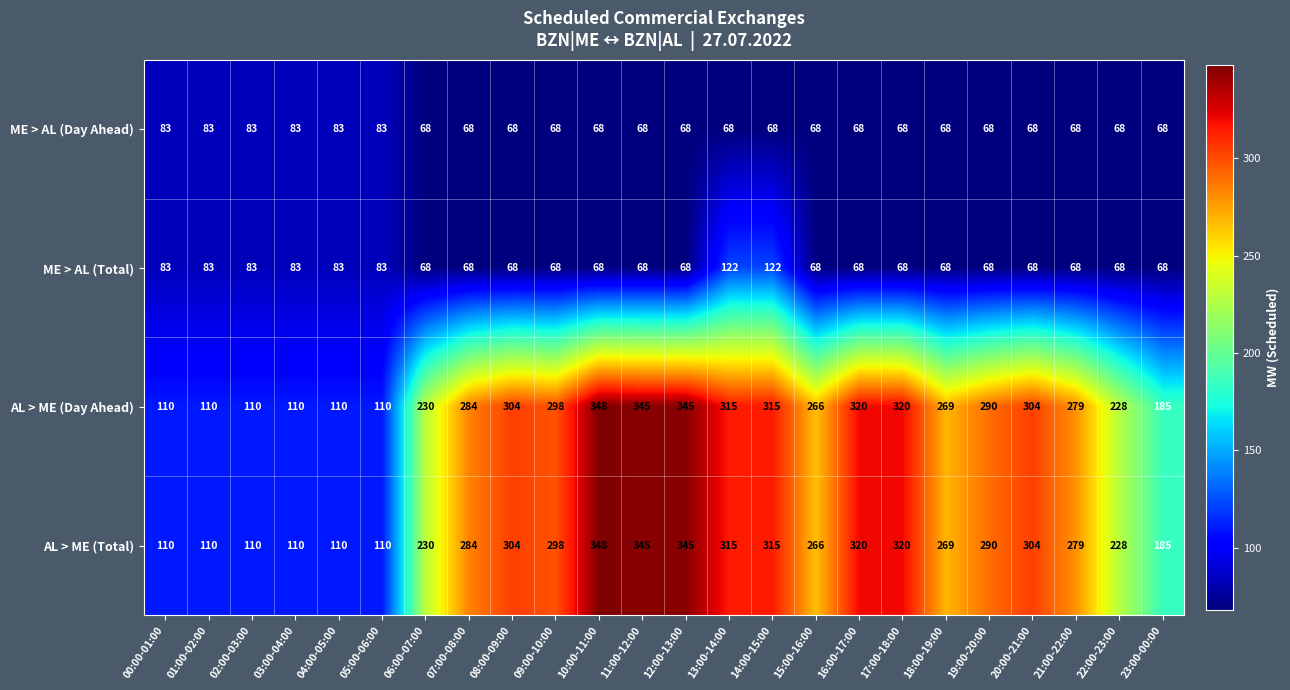

Is the value of AL > ME (Total) at 04:00-05:00 greater than the value of ME > AL (Total) at 17:00-18:00?

Yes